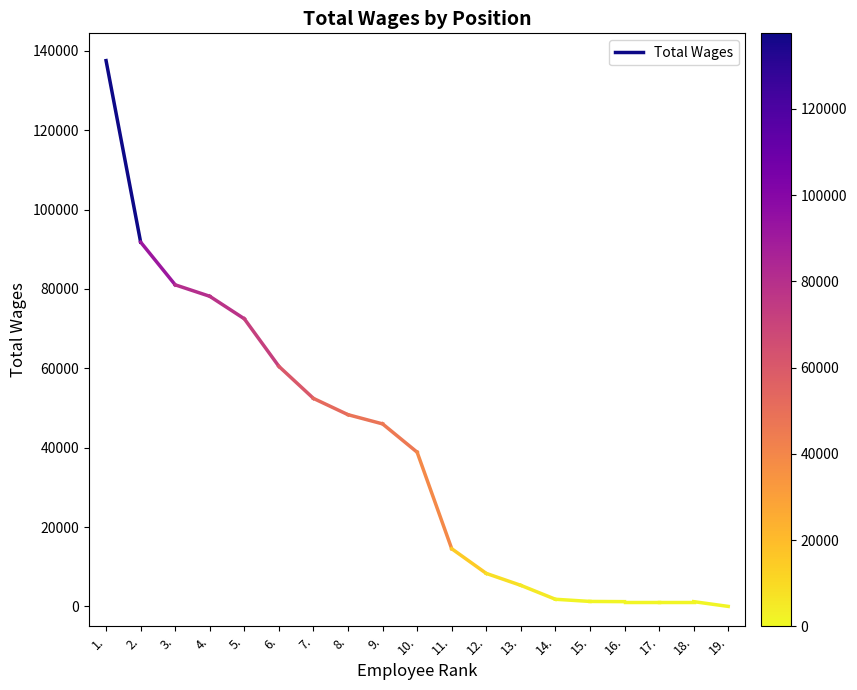

Does the chart have visible grid lines?

No